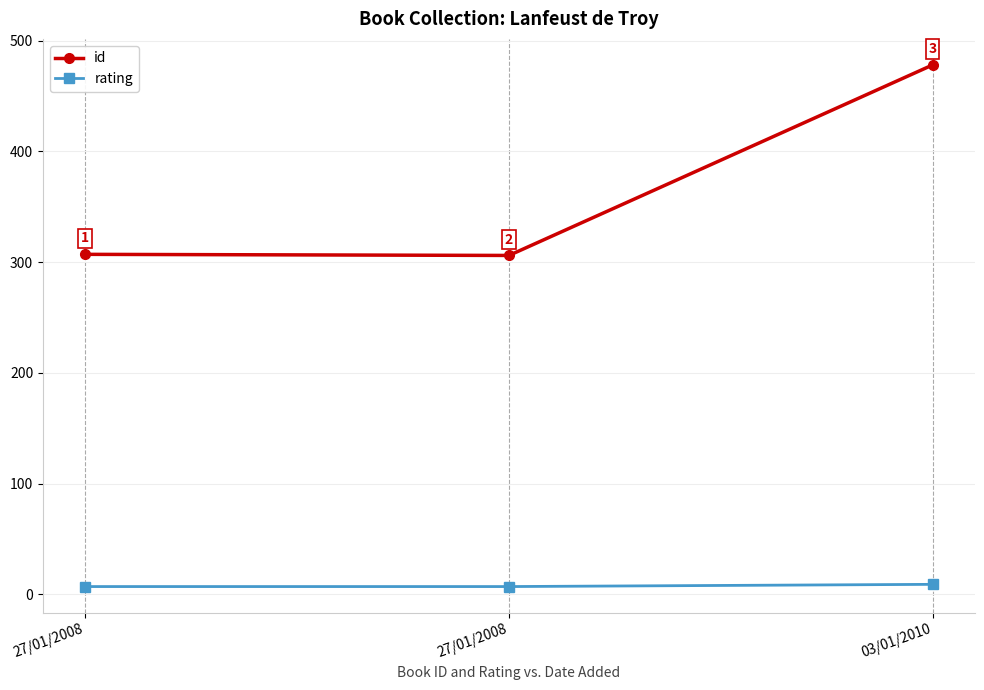

What is the highest value of the rating series?

9